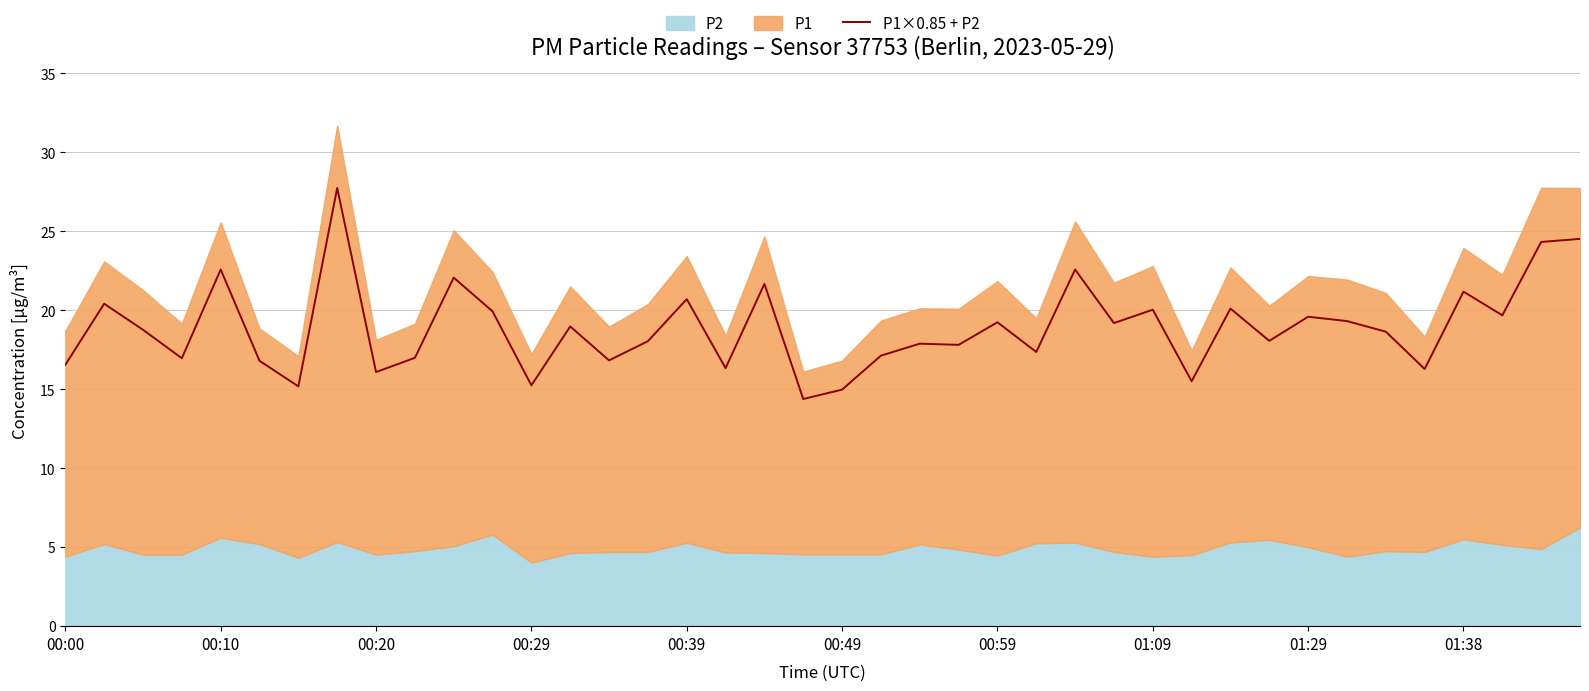

The value at 00:29 is 17.0. True or false?

True